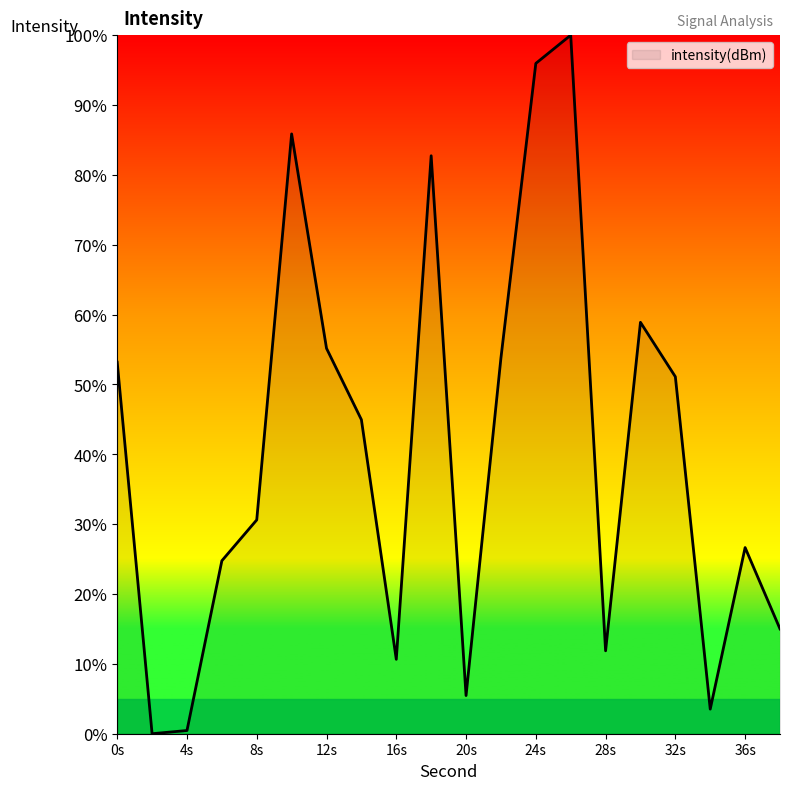

What is the difference between the maximum and minimum values?

100.0